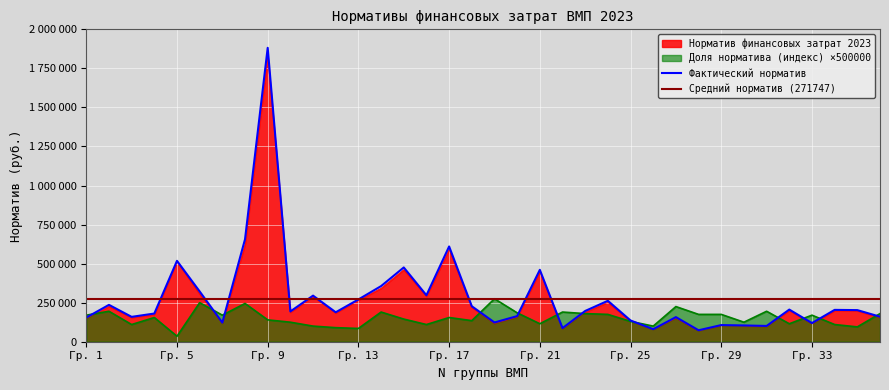

True or false: Норматив финансовых затрат 2023 and Фактический норматив intersect in this chart.

False